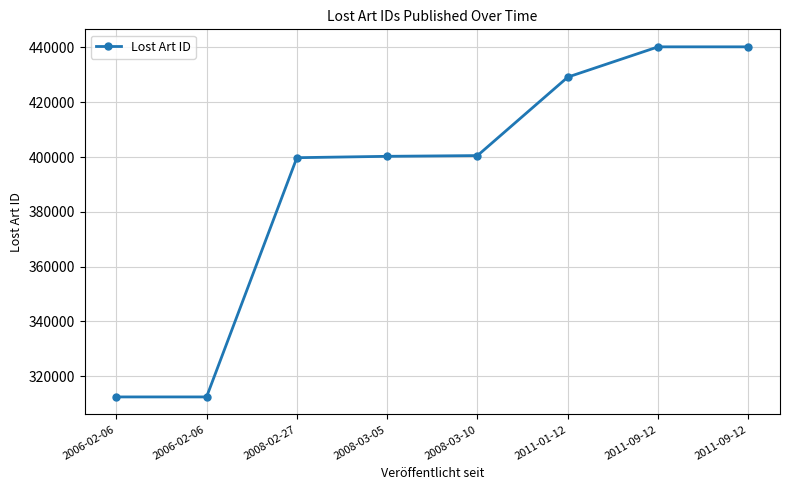

True or false: the data has more than 1 interior local peaks.

False